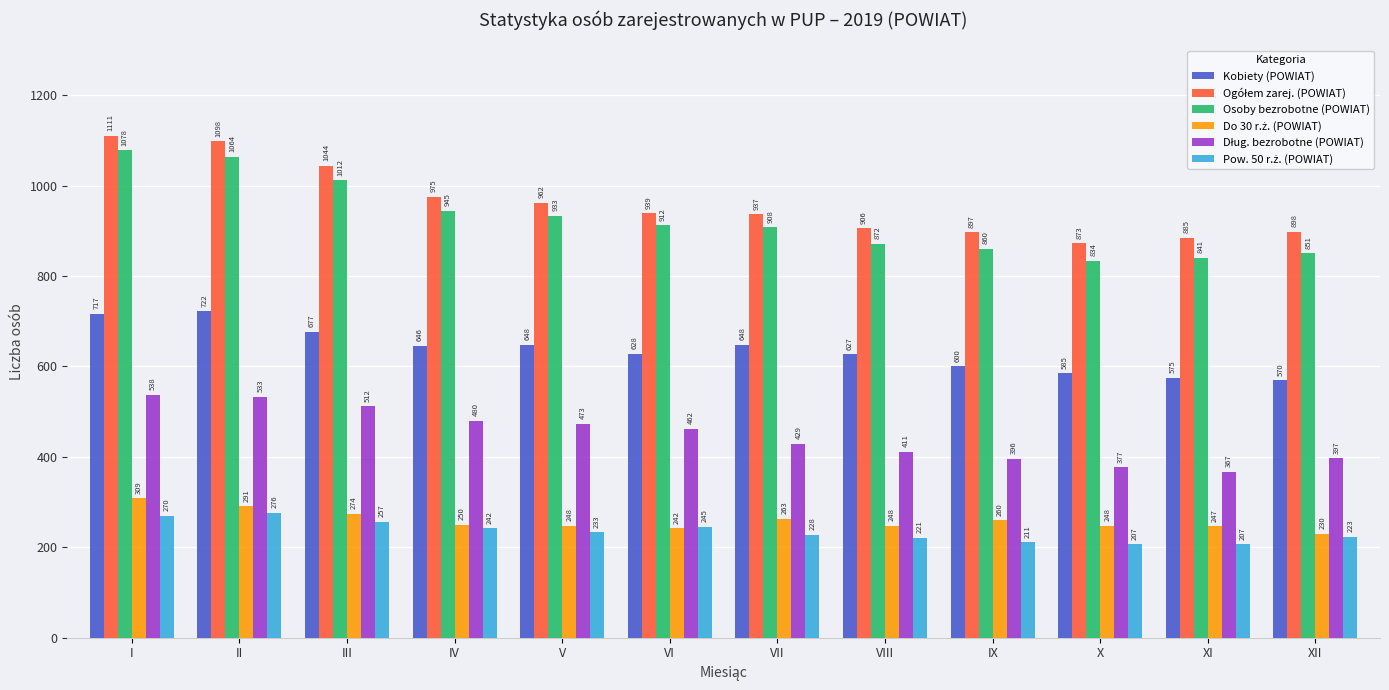

Is it true that Kobiety (POWIAT) equals 1123 at V?

False